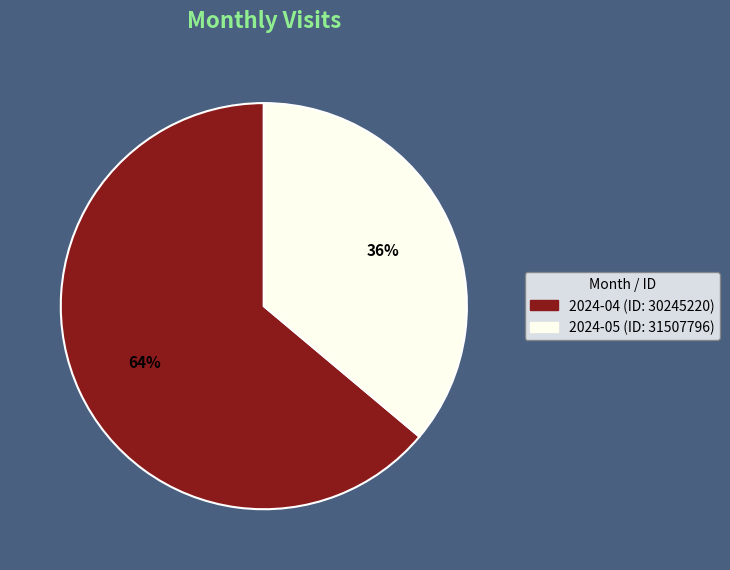

Which has a higher value, 2024-05 (ID: 31507796) or 2024-04 (ID: 30245220)?

2024-04 (ID: 30245220)